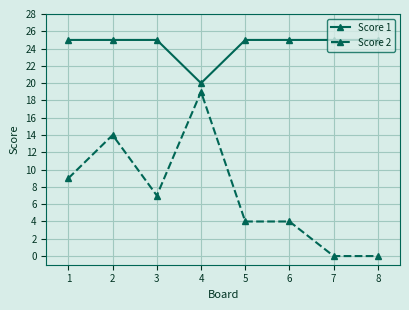

What are all the series names shown in the legend?

Score 1, Score 2